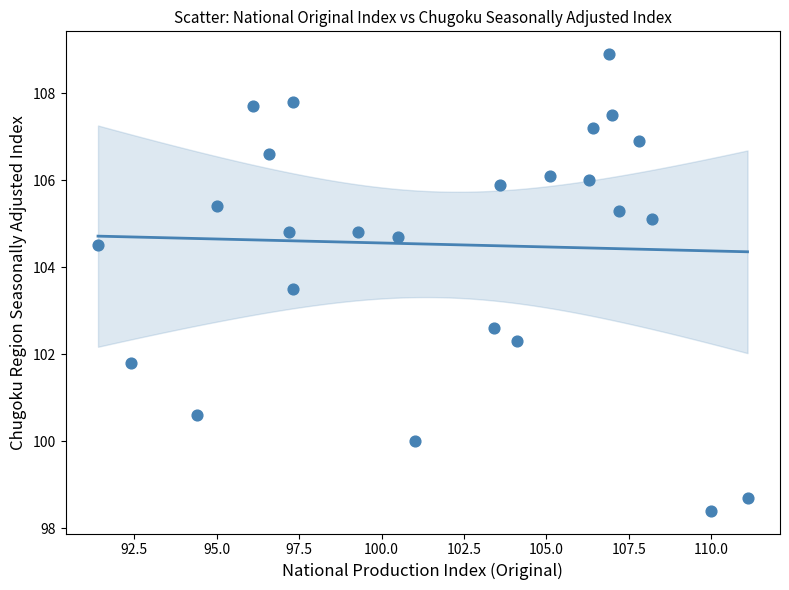

What is the range of X values (max minus min)?

19.7